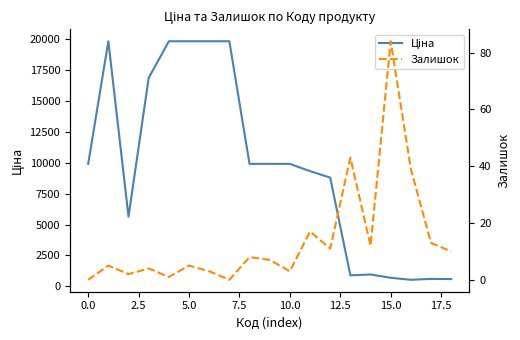

List the series in order of their overall mean, lowest first.

Залишок, Ціна